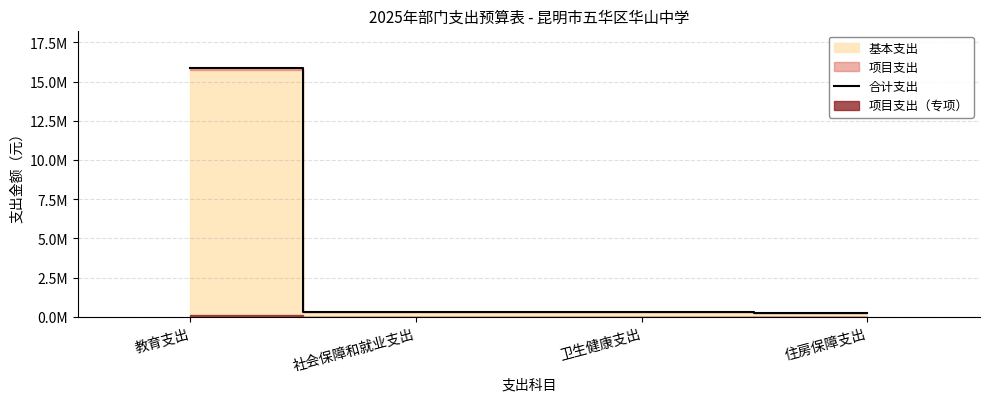

Where is the data nearest to the value 8062881?

社会保障和就业支出